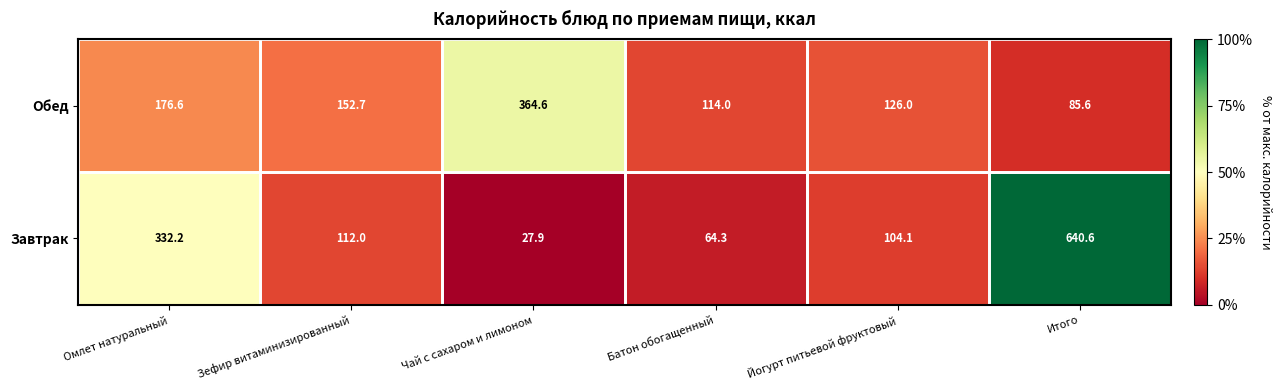

True or false: Завтрак has a value of 27.9 at Чай с сахаром и лимоном.

True